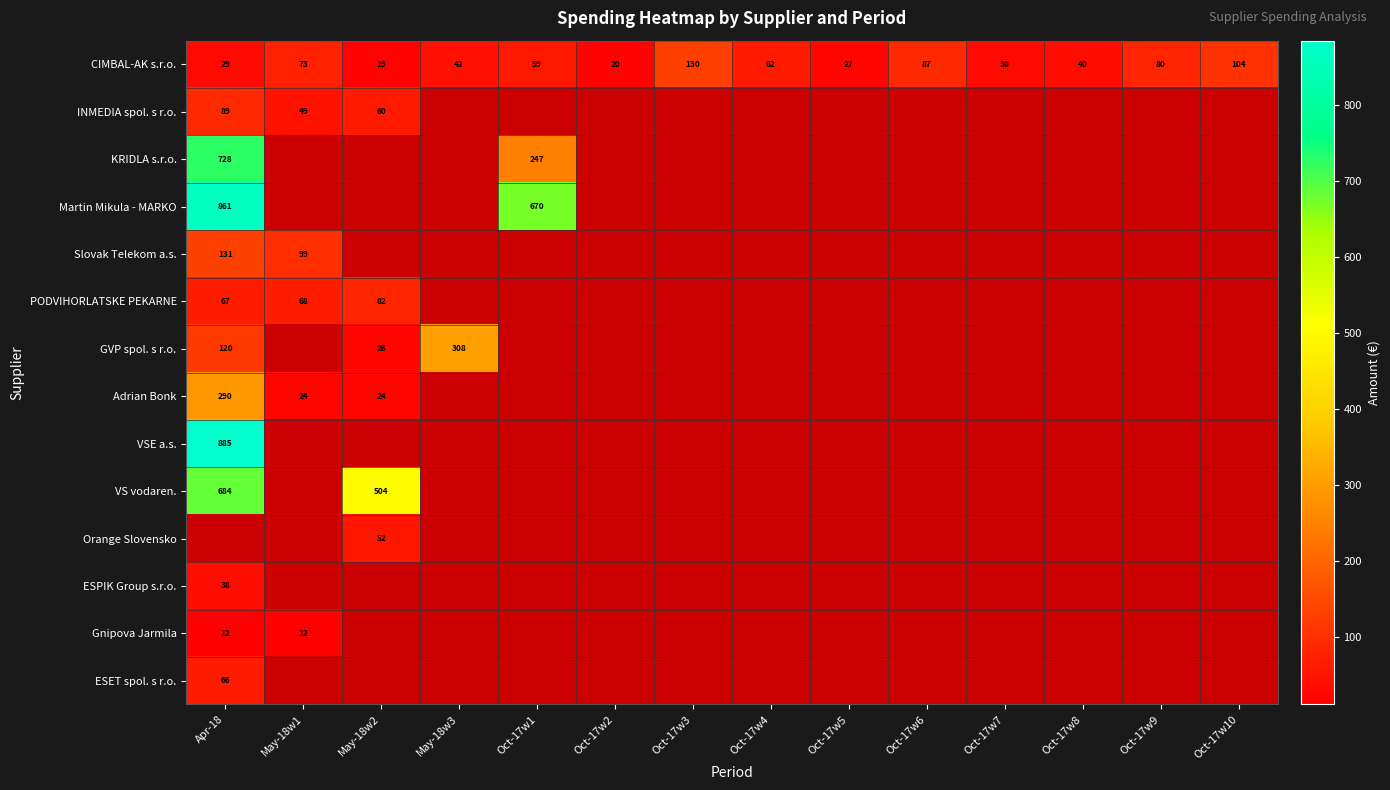

How many data points in CIMBAL-AK s.r.o. are less than 59?

7